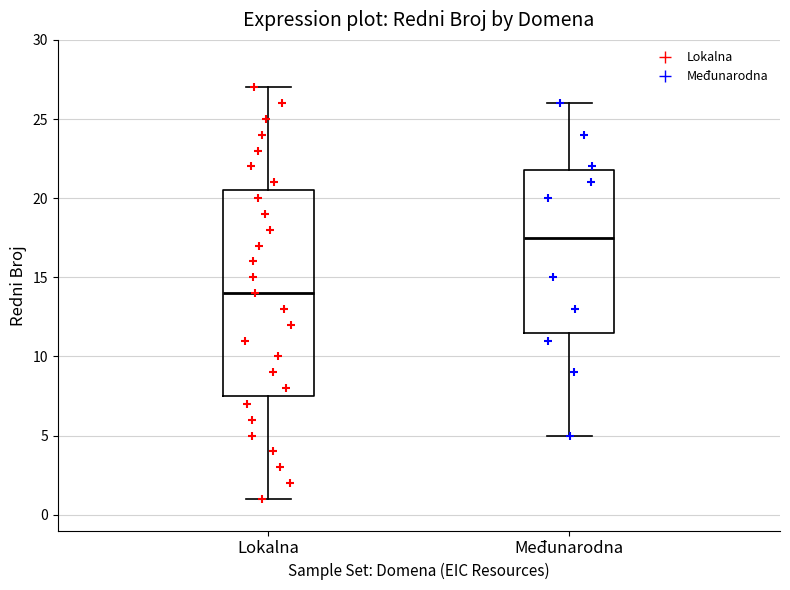

Reading left to right, read every box against the y-axis: the position of its median line, the range the box covers, and the ends of its whiskers. The values are not printed on the chart, so give them approximately, as read against the axis.

Lokalna: median 14.0, box 7.5 to 20.5, whiskers 1.0 to 27.0
Međunarodna: median 17.5, box 11.5 to 22.0, whiskers 5.0 to 26.0